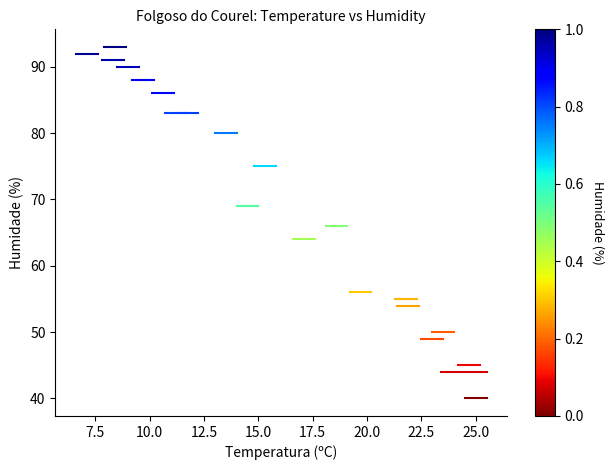

What is the range of Y values (max minus min)?

53